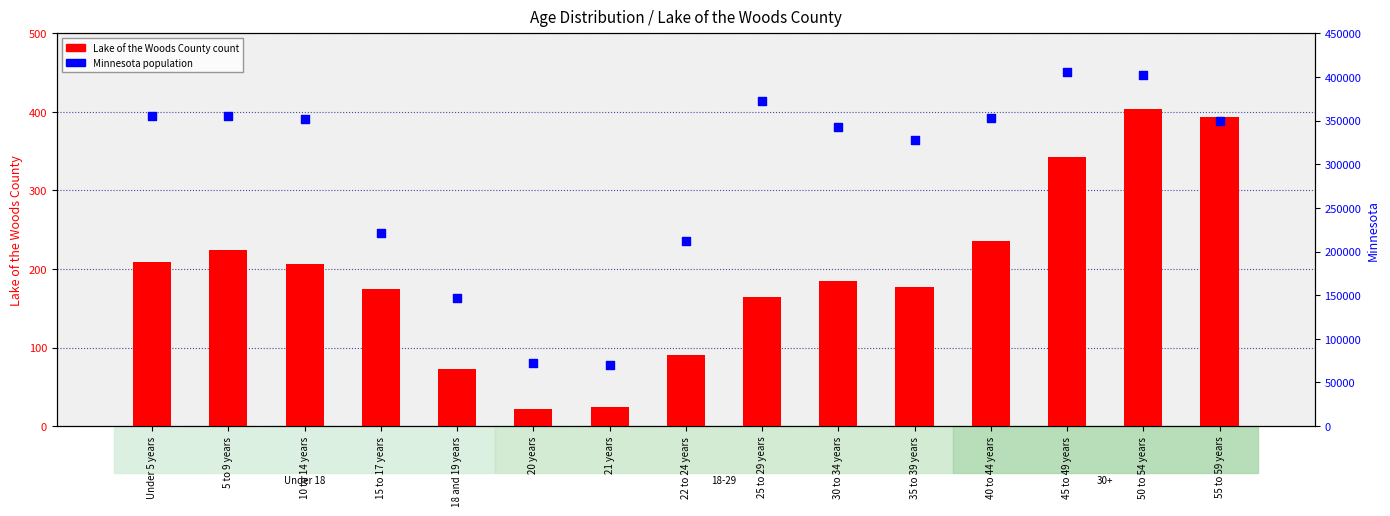

What is the total value across all series at 40 to 44 years?

353140